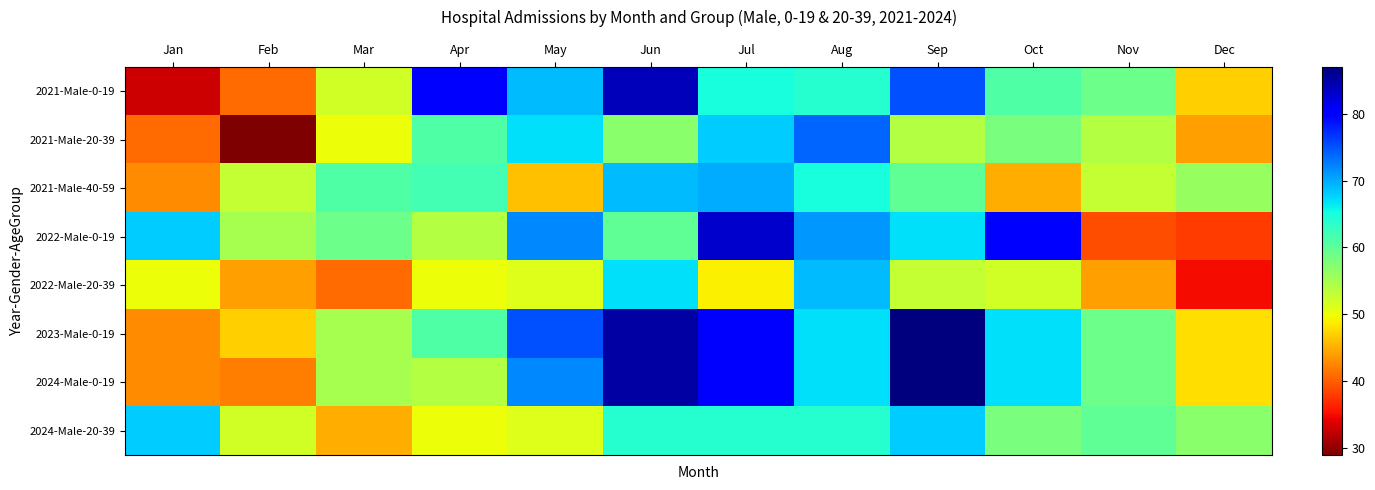

At which category is the sum across all series the highest?

Jun